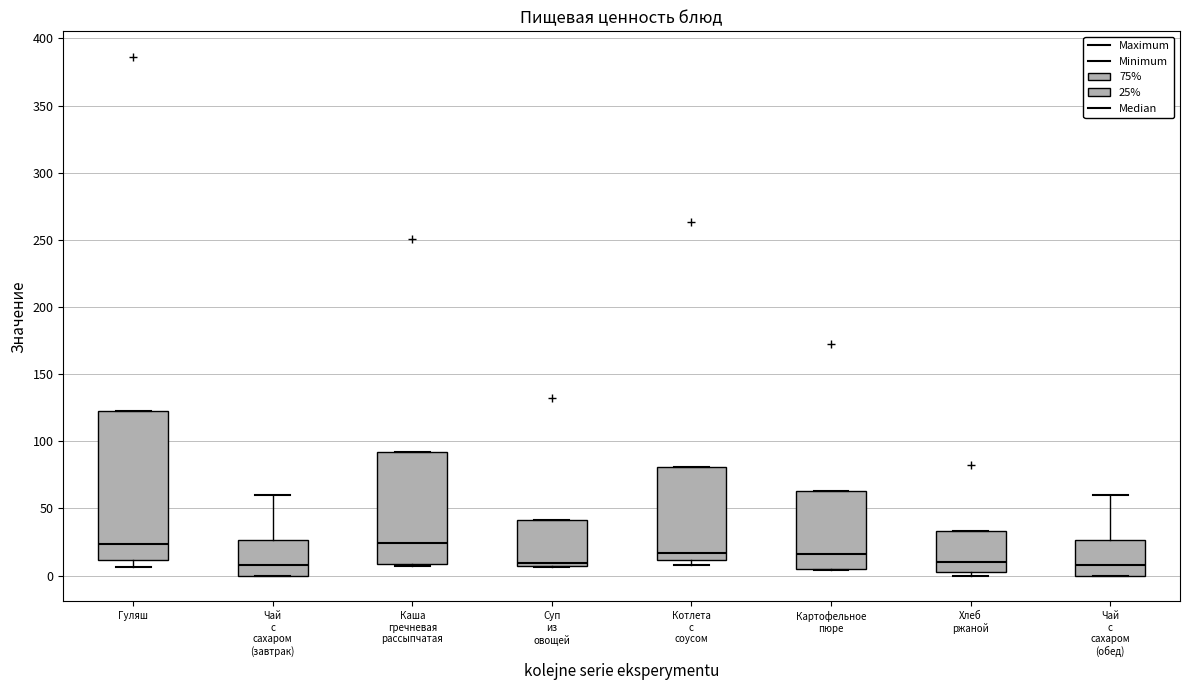

Which box is the tallest, from its lower edge to its upper edge?

Гуляш